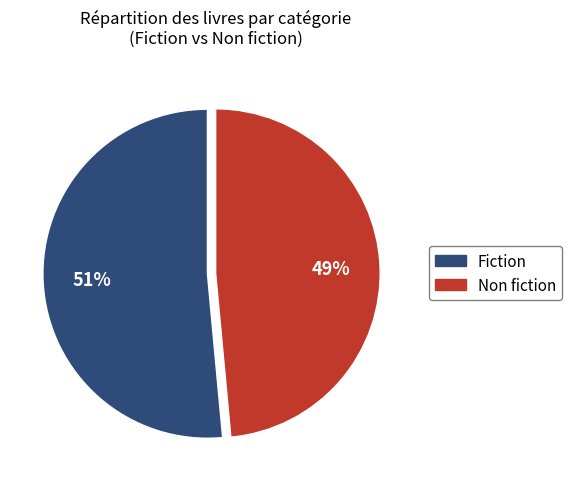

To the nearest percent, what portion does Fiction represent?

51%